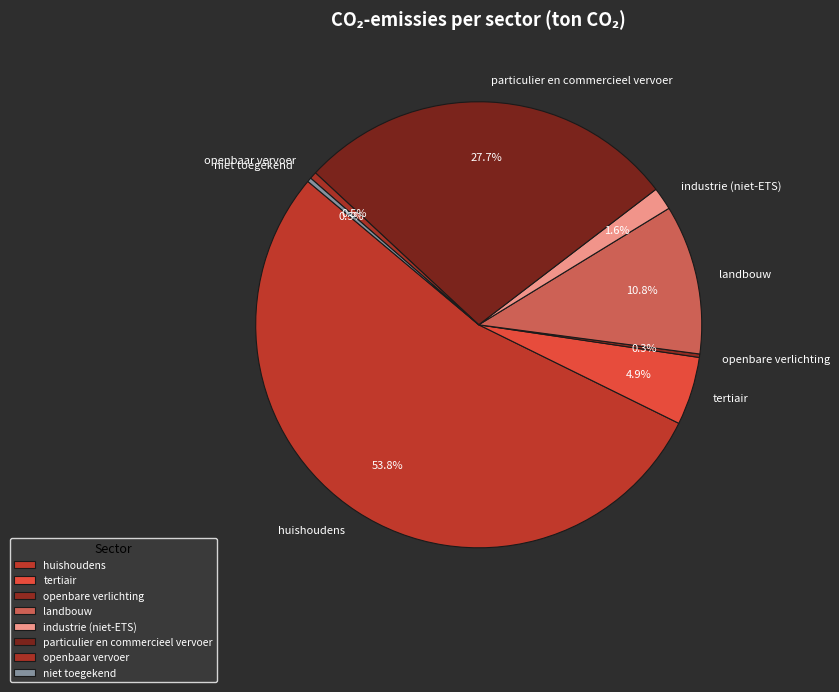

Is the sum of huishoudens and industrie (niet-ETS) greater than half?

Yes